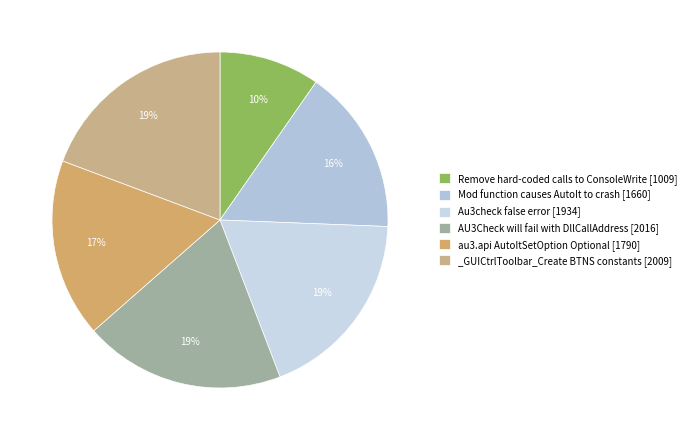

What portion of the pie excludes au3.api AutoItSetOption Optional?

82.8%